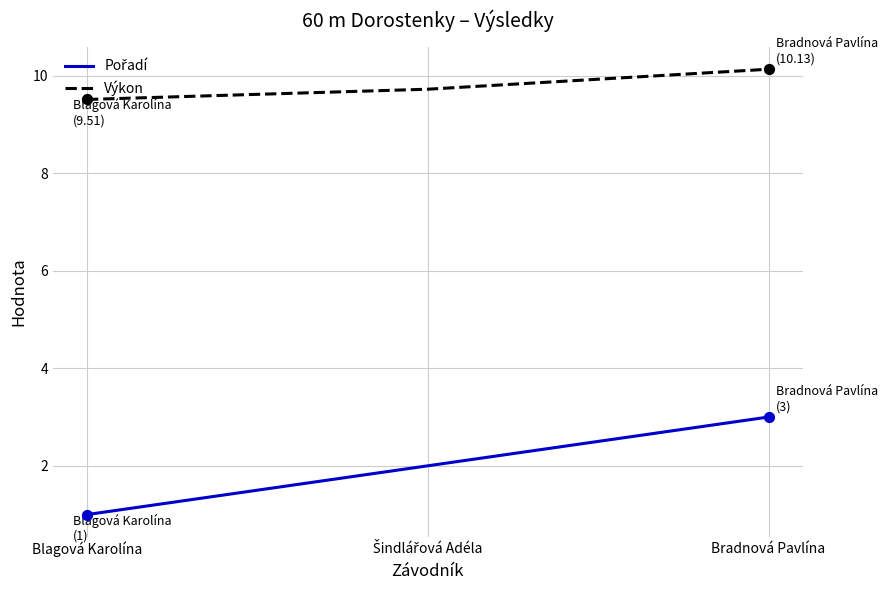

What is the difference between the highest and lowest values at Bradnová Pavlína?

7.1